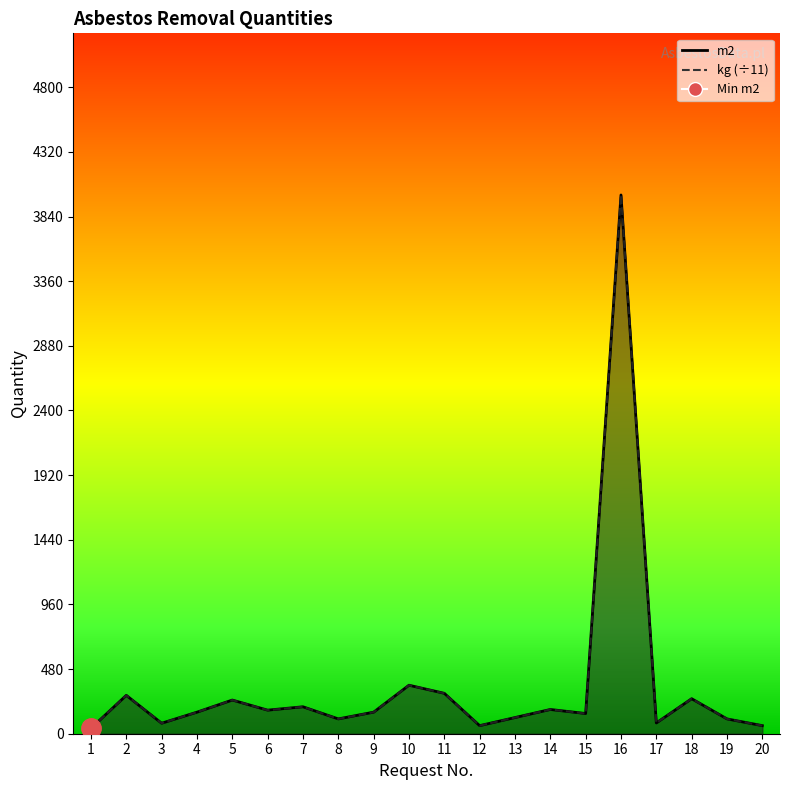

What is the lowest value of the Ilość azbestu do usunięcia kg series?

40